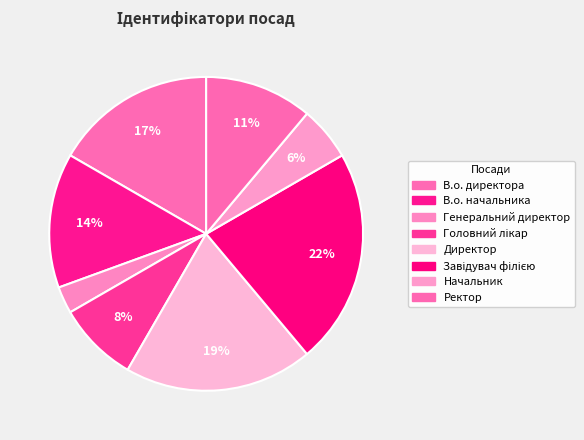

Count the number of slices in the pie.

8